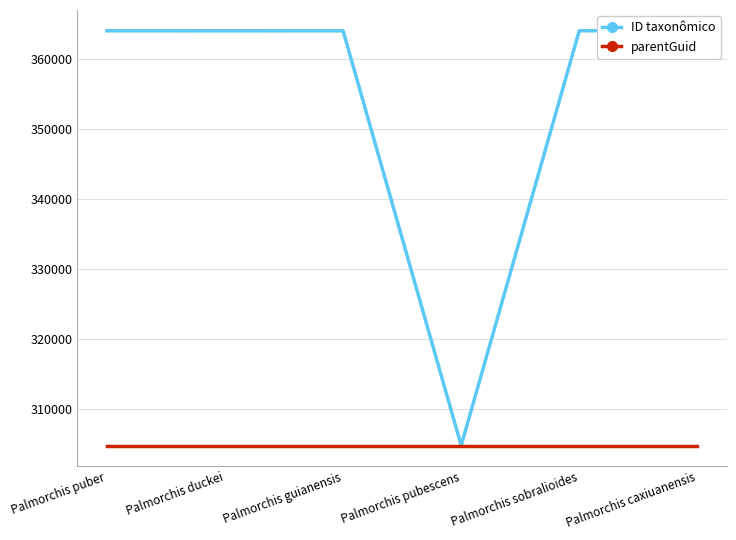

Rank the series at Palmorchis duckei from highest to lowest value.

ID taxonômico, parentGuid